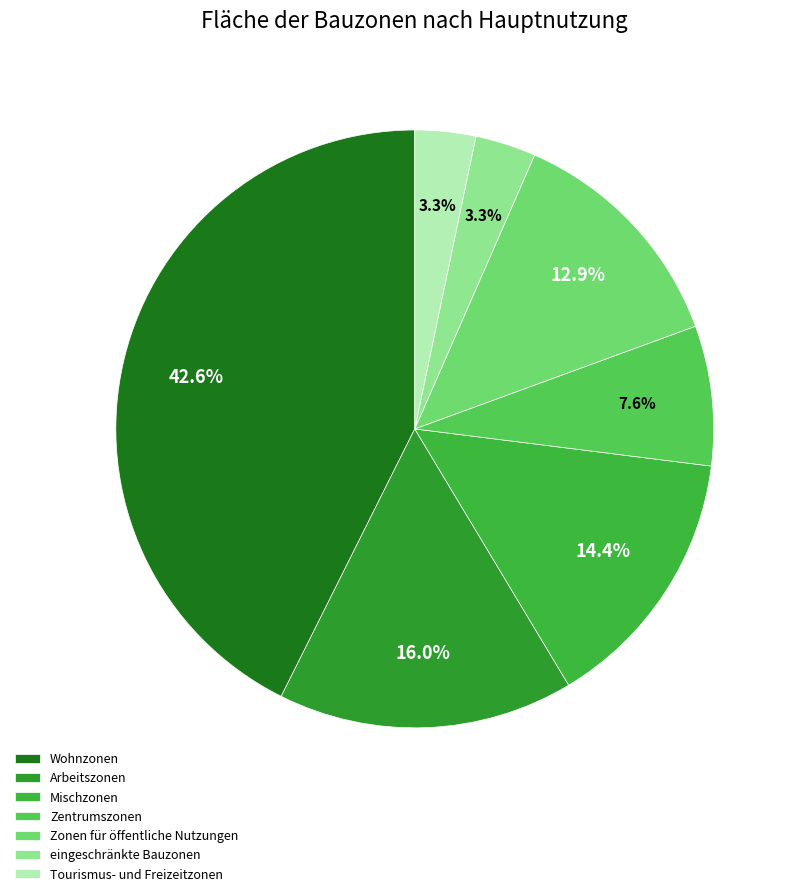

Which has a higher value, Arbeitszonen or Tourismus- und Freizeitzonen?

Arbeitszonen